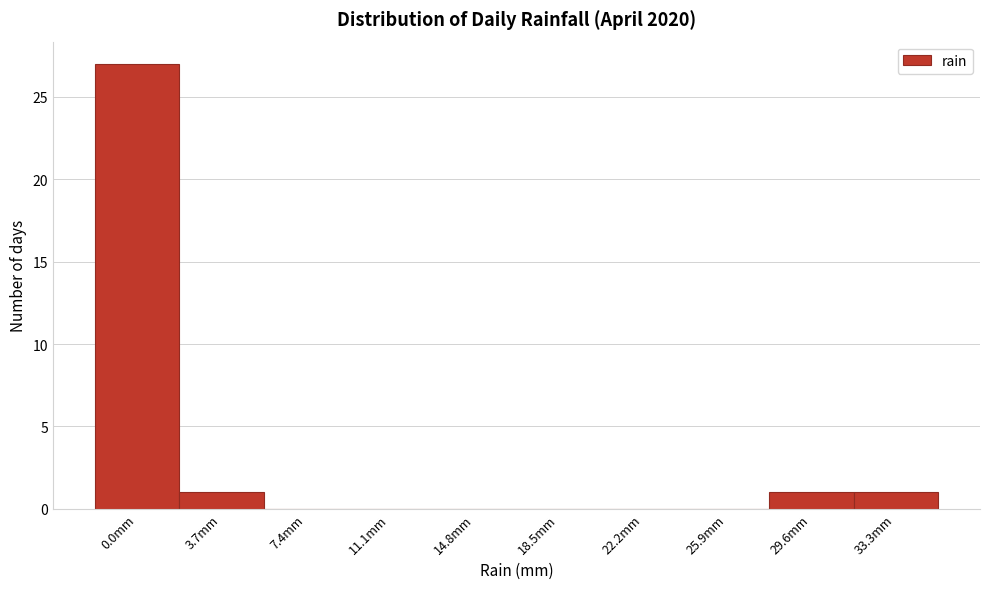

Reading right to left, extract all data points from this chart.

33.3mm=1	29.6mm=1	25.9mm=0	22.2mm=0	18.5mm=0	14.8mm=0	11.1mm=0	7.4mm=0	3.7mm=1	0.0mm=27